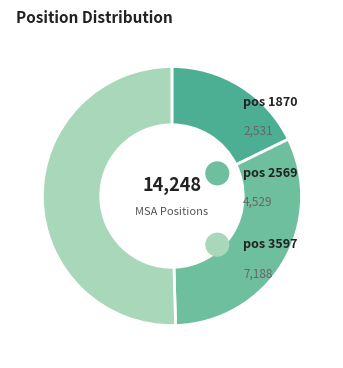

What is the smallest slice in the pie chart?

1870